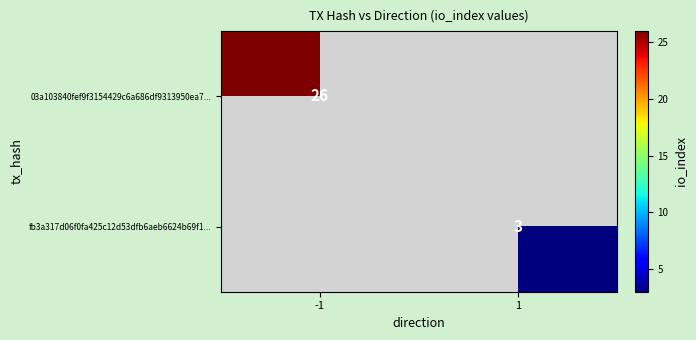

How many data points does each series have?

2